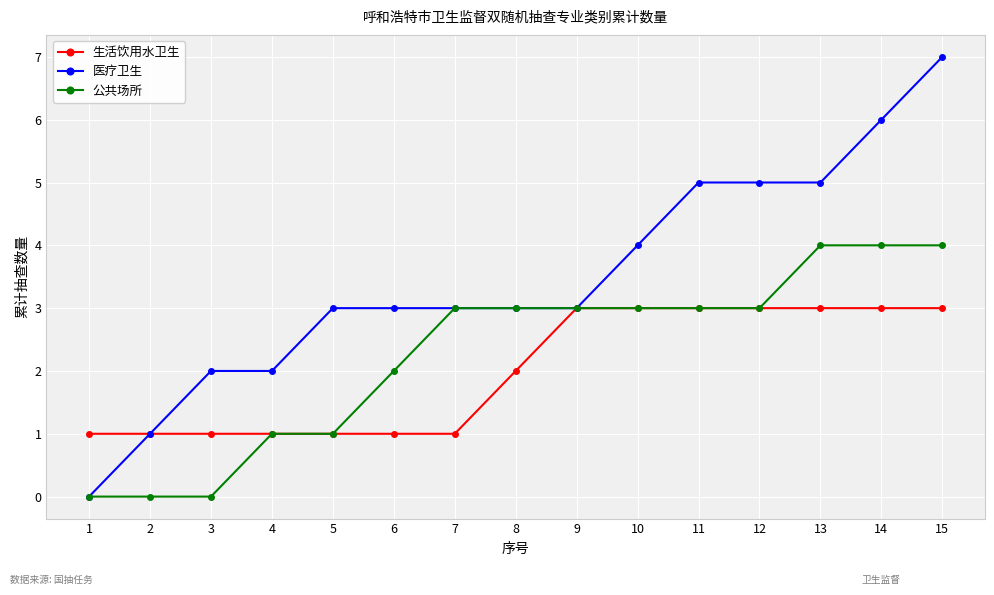

Where is 生活饮用水卫生 nearest to the value 2?

8